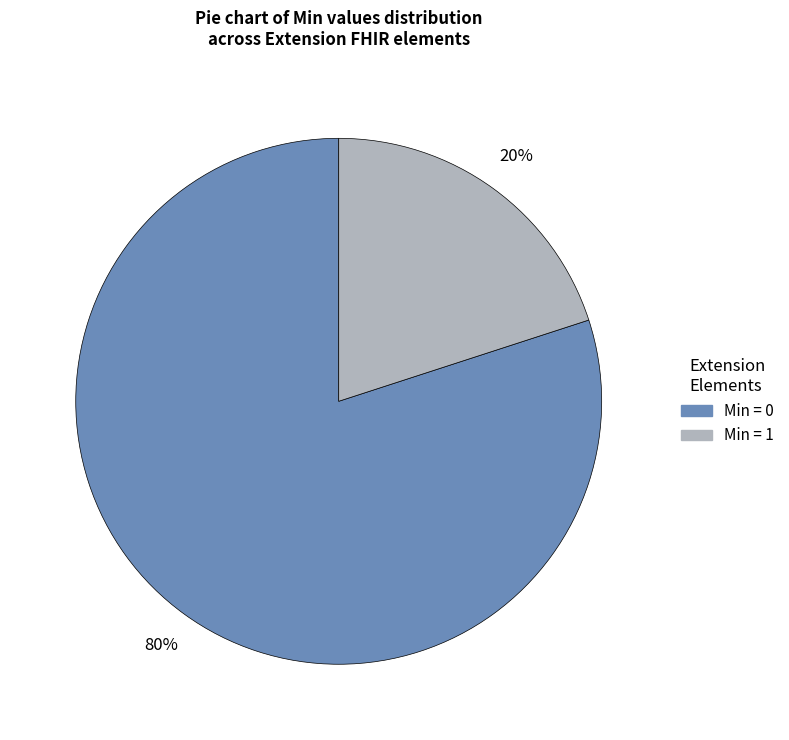

To the nearest percent, what is the difference between the largest and smallest slice percentages?

60%